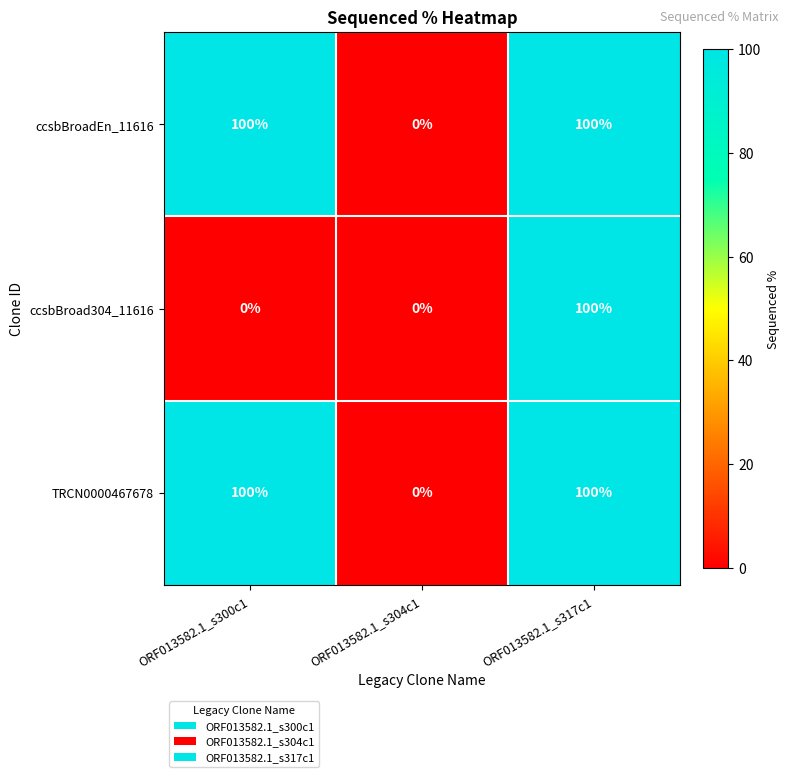

What is the average value of the ccsbBroad304_11616 series?

33